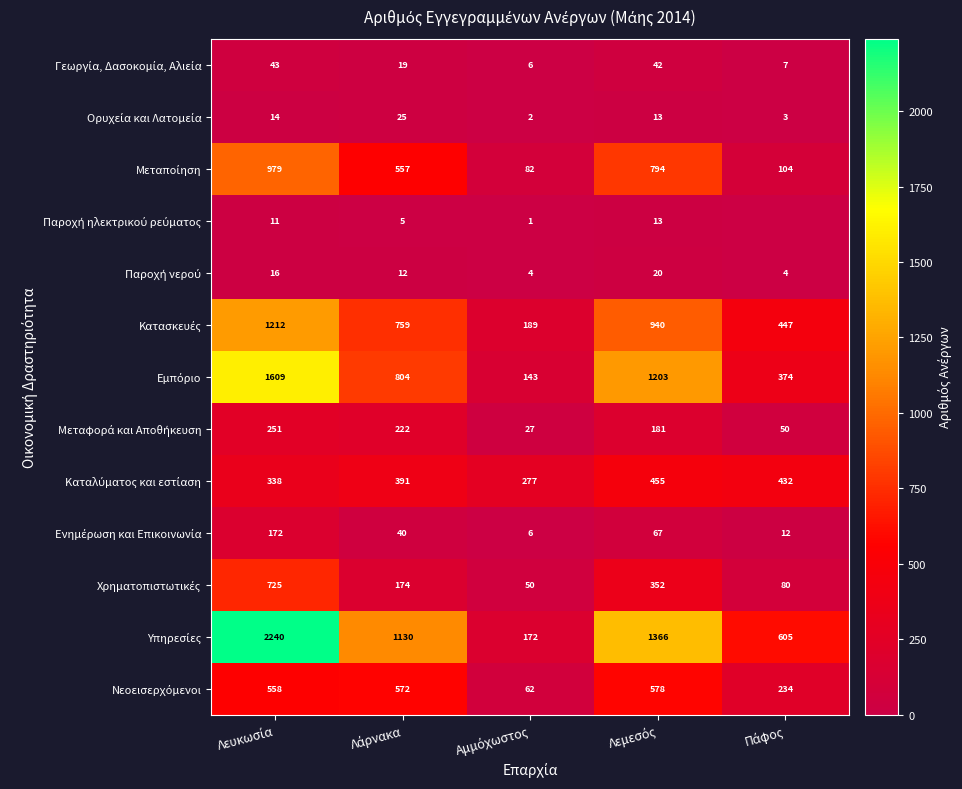

At how many categories does at least one series exceed 1961?

1